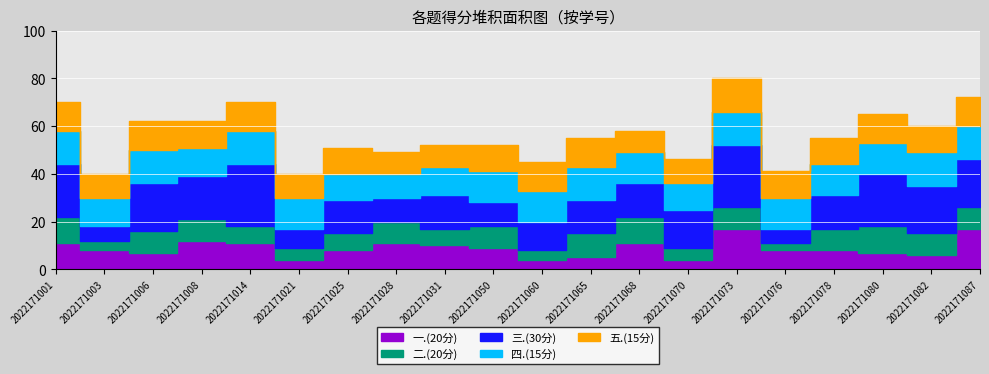

Rank the categories by 二.(20分) value from lowest to highest.

2022171076, 2022171003, 2022171060, 2022171021, 2022171070, 2022171014, 2022171025, 2022171031, 2022171006, 2022171008, 2022171028, 2022171050, 2022171073, 2022171078, 2022171082, 2022171087, 2022171065, 2022171001, 2022171068, 2022171080